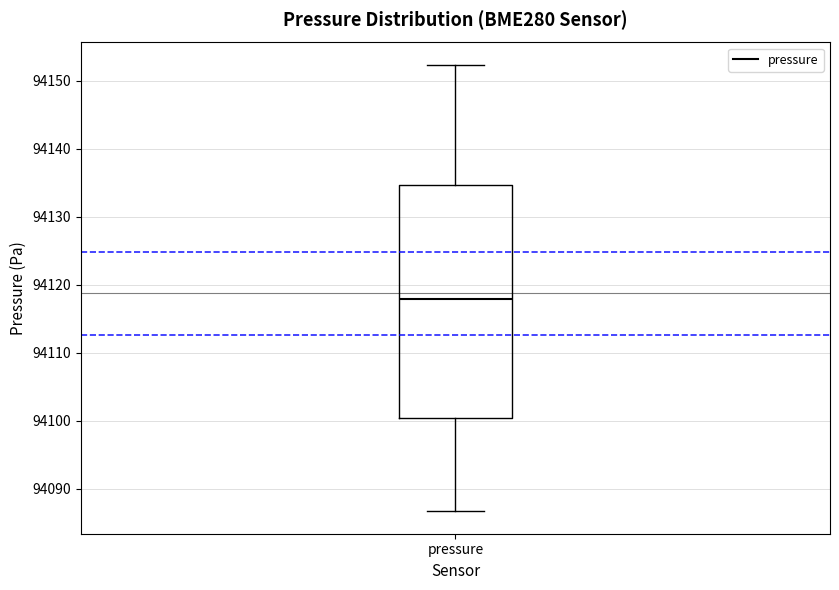

Transcribe this box plot: give where the median line is, the range the box spans, and where the two whiskers end, as read against the y-axis. The values are not printed on the chart, so give them approximately, as read against the axis.

median 94118, box 94100 to 94135, whiskers 94087 to 94152